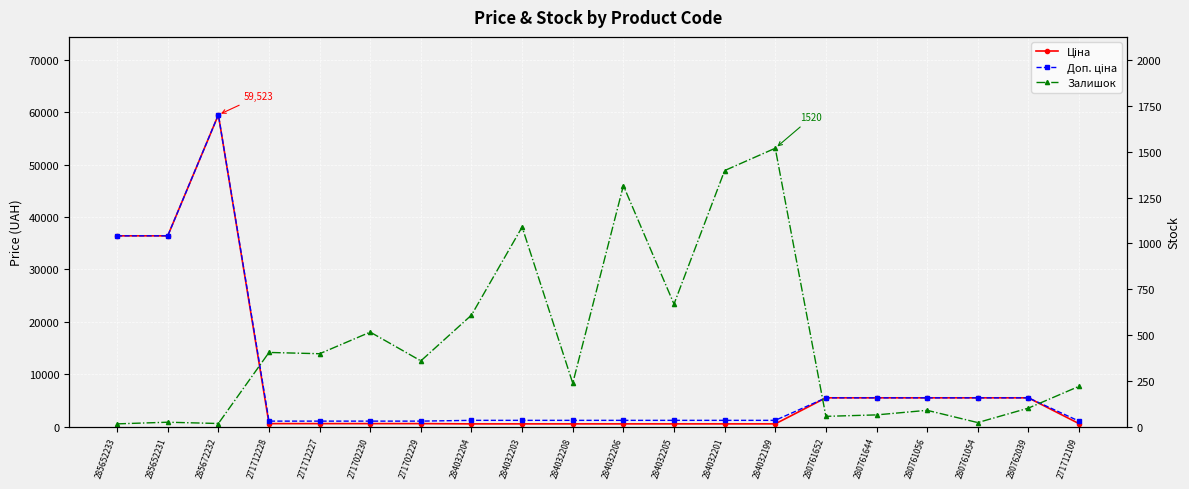

How many data points in Доп. ціна are above 1196?

15